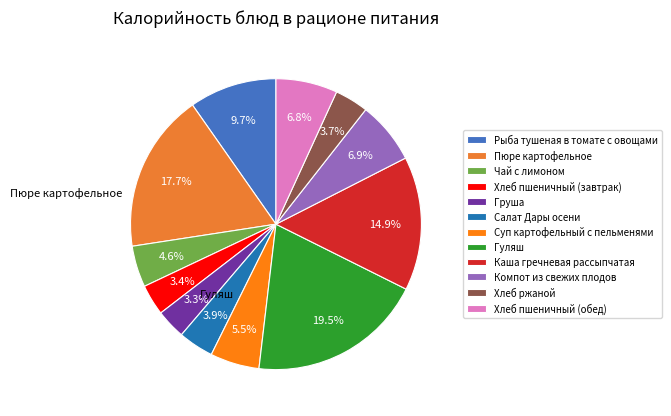

How many slices are in this pie chart?

12